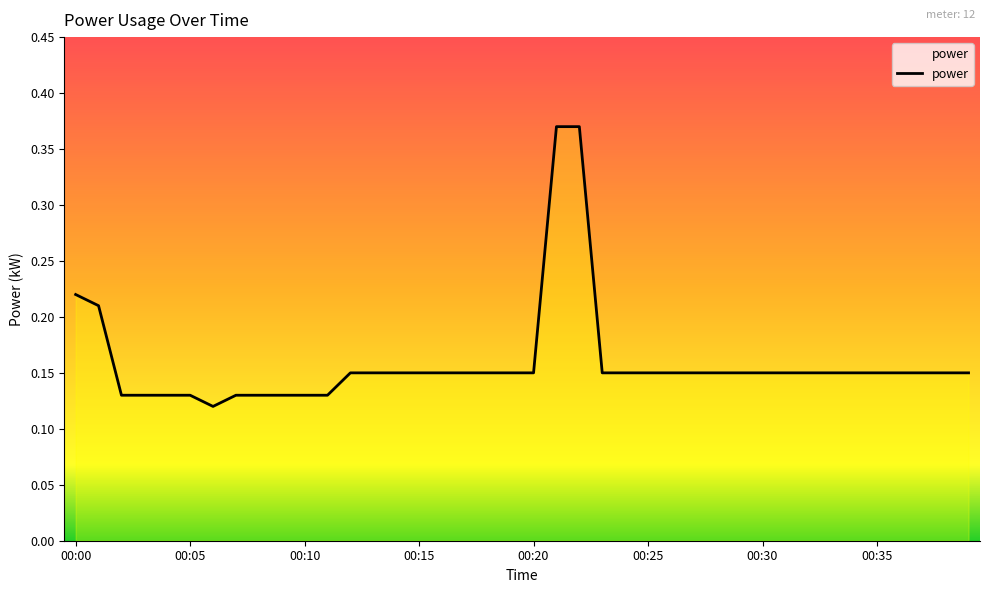

True or false: the data has more than 1 interior local peaks.

False